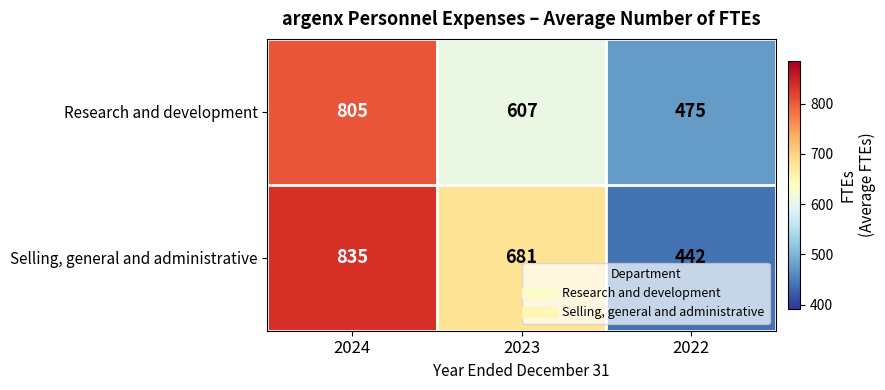

Reading left to right, extract all data points from this chart.

Research and development: 2024=805	2023=607	2022=475
Selling, general and administrative: 2024=835	2023=681	2022=442